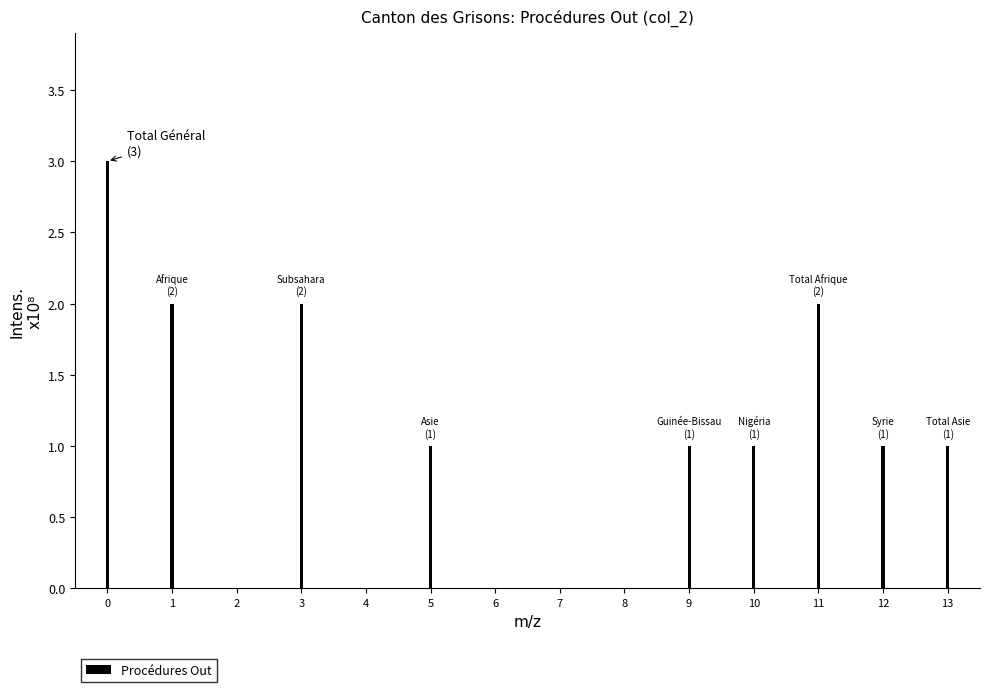

Reading left to right, extract all data points from this chart.

0=3	1=2	2=0	3=2	4=0	5=1	6=0	7=0	8=0	9=1	10=1	11=2	12=1	13=1